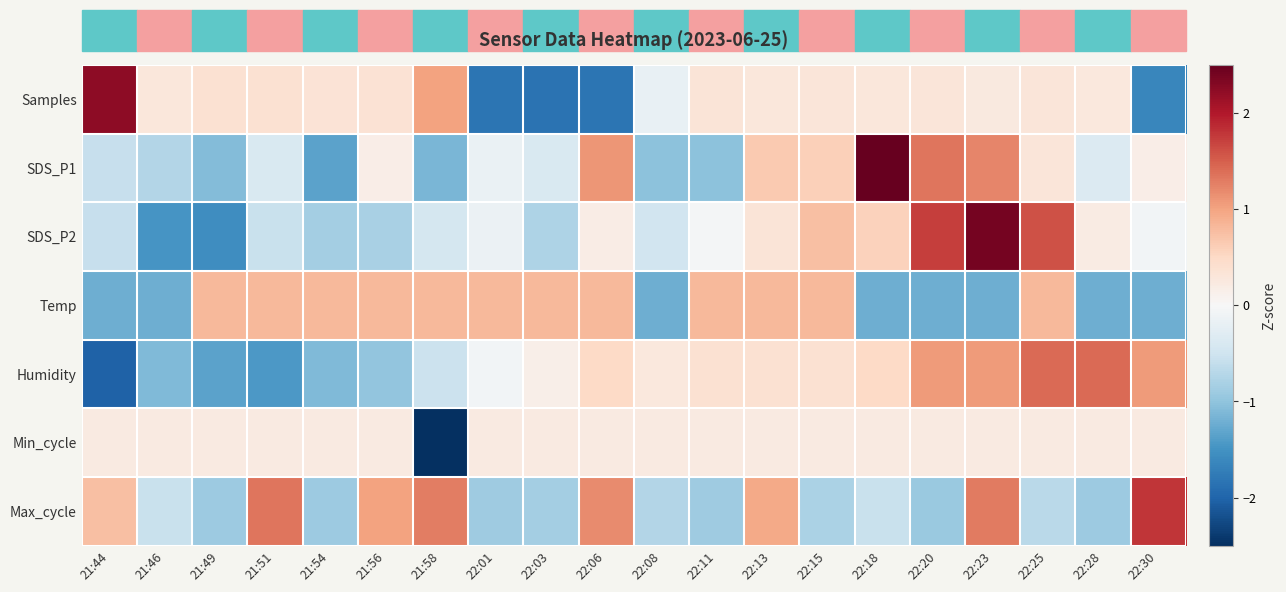

What is the maximum value shown in the chart?

2.6